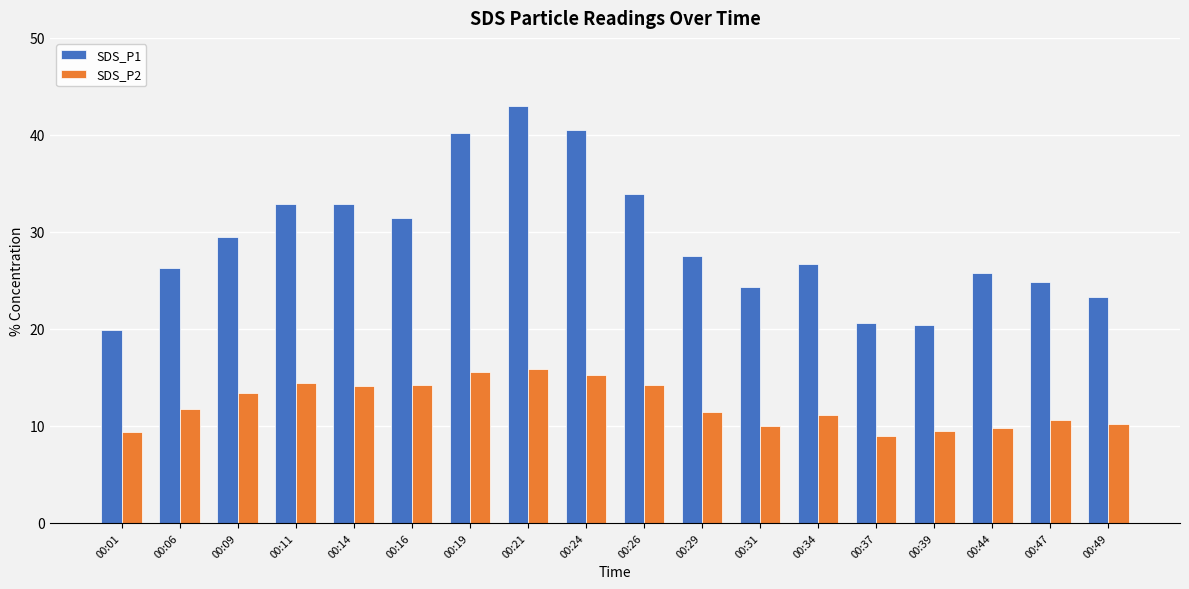

List the series in order of their overall mean, lowest first.

SDS_P2, SDS_P1